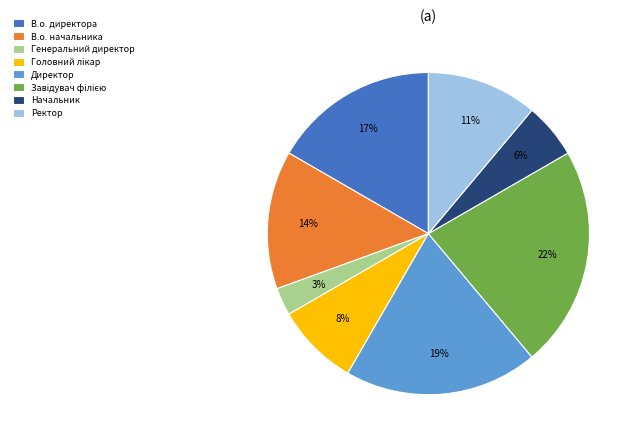

Which has a higher value, В.о. директора or Директор?

Директор